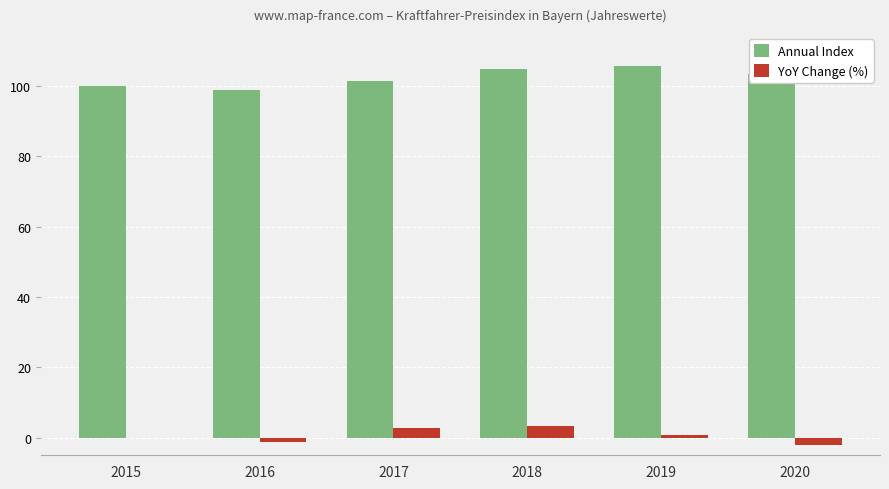

Reading right to left, what are all the values shown in this chart?

Annual Index: 2020=103.5	2019=105.6	2018=104.8	2017=101.5	2016=98.8	2015=100.0
YoY Change (%): 2020=-2.0	2019=0.8	2018=3.3	2017=2.7	2016=-1.2	2015=0.0